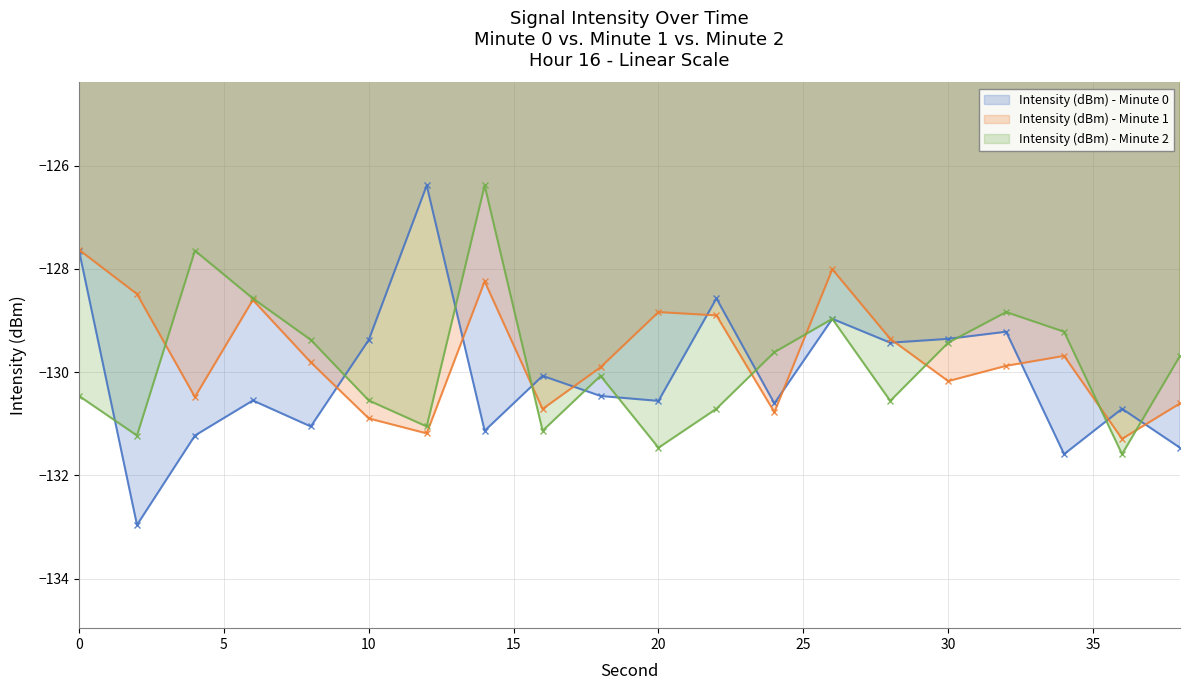

Is it true that Intensity (dBm) - Minute 0 equals -52.1 at 24?

False